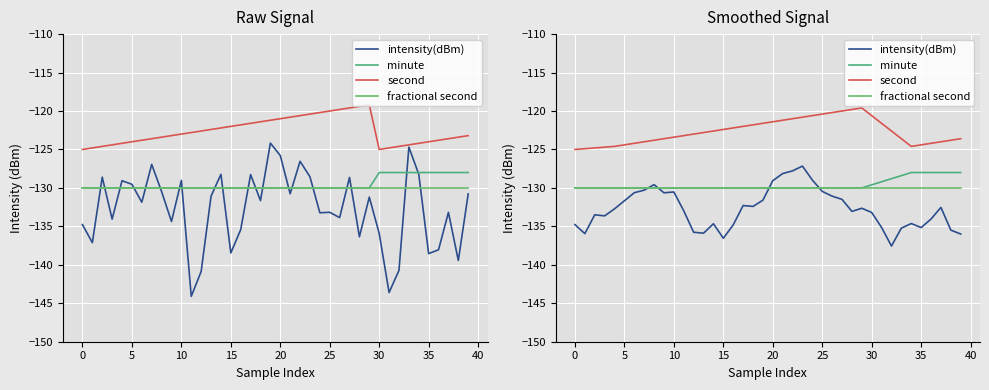

The second series shows -203.2 at 29. True or false?

False